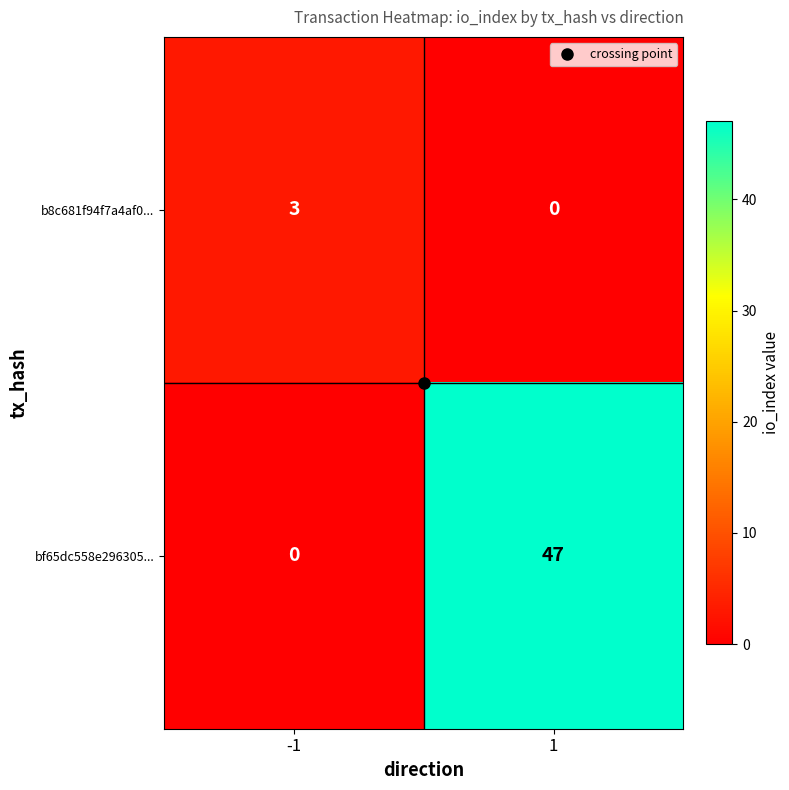

What is the sum of the b8c681f94f7a4af0... values at -1 and 1?

3